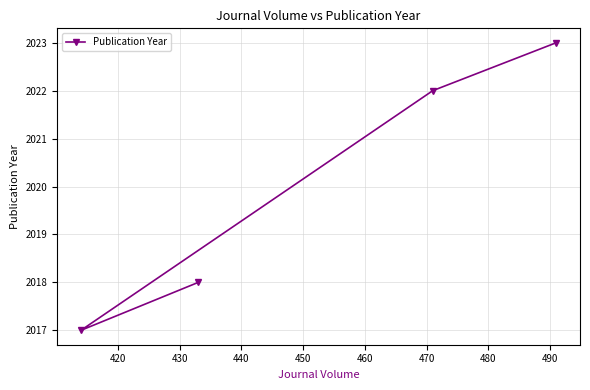

What is the difference between the maximum and minimum values?

6